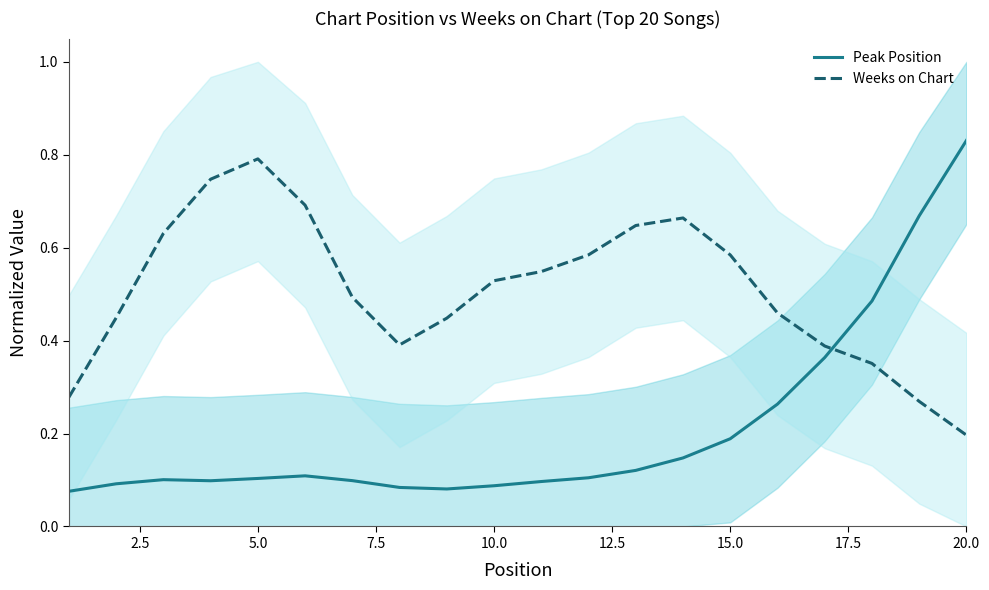

What is the greatest value displayed?

0.8